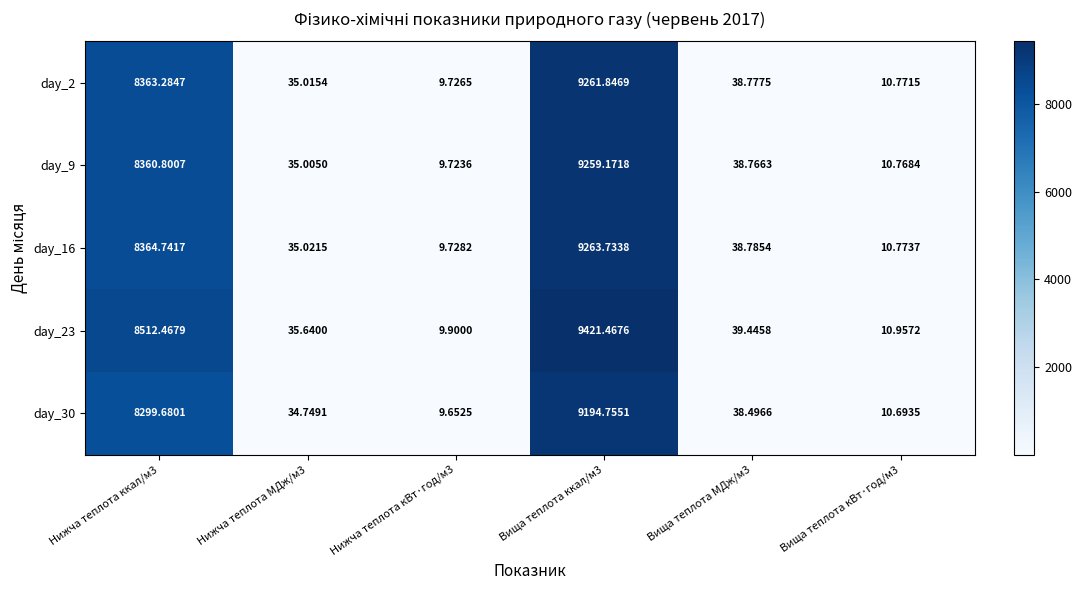

Is the value of day_23 at Нижча теплота МДж/м3 greater than the value of day_30 at Вища теплота ккал/м3?

No